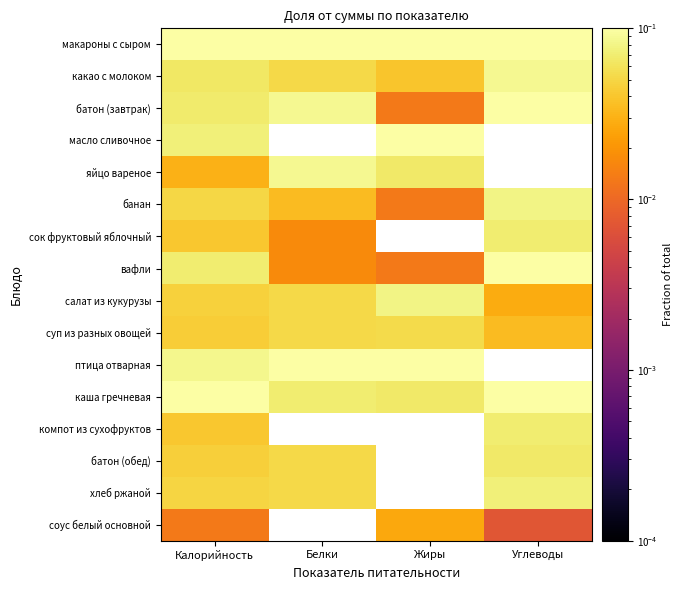

Which series has the largest total across all categories?

макароны с сыром